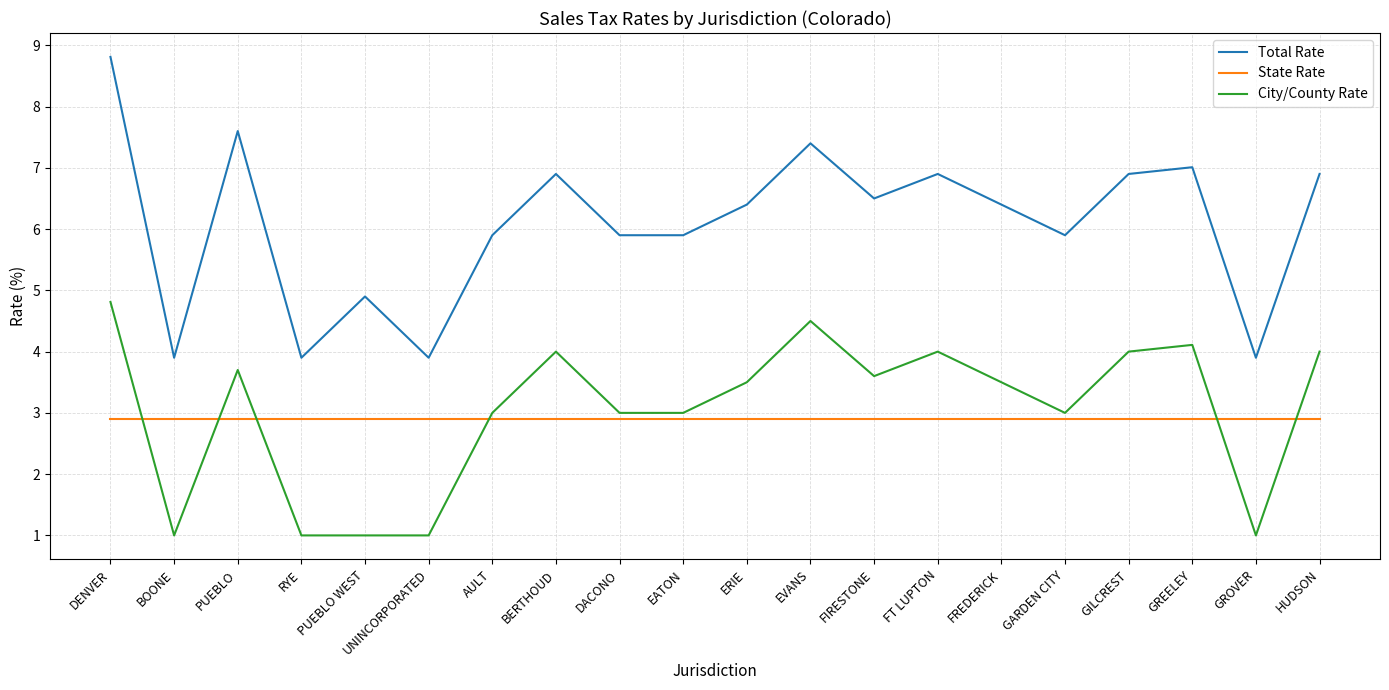

True or false: State Rate and Total Rate intersect in this chart.

False